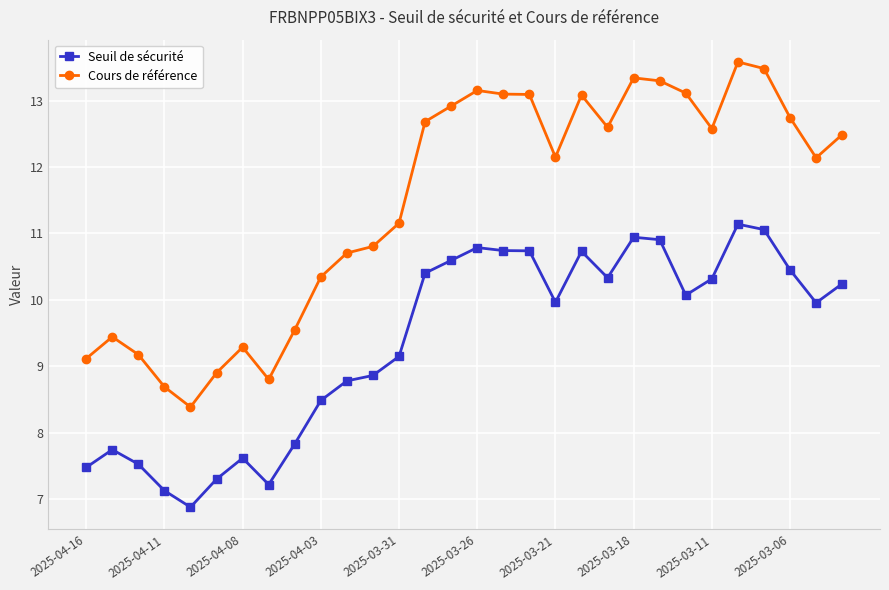

True or false: Cours de référence has more than 0 interior local peaks.

True